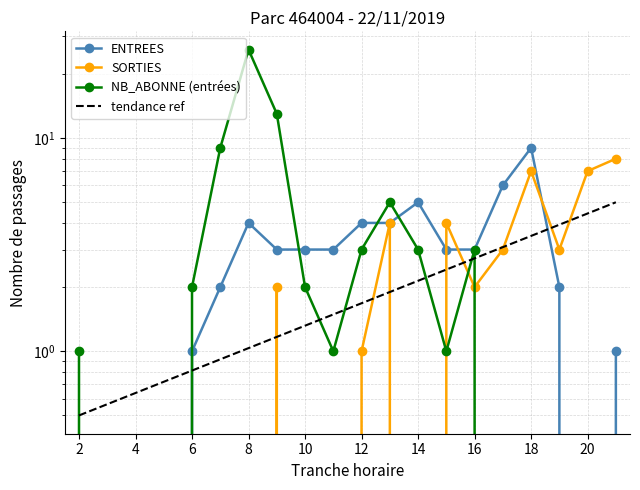

At which label does NB_ABONNE_ENTREES reach its peak?

8